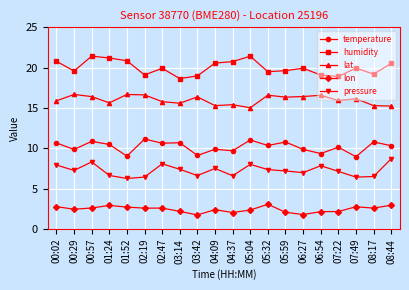

What is the minimum value shown in the chart?

1.7